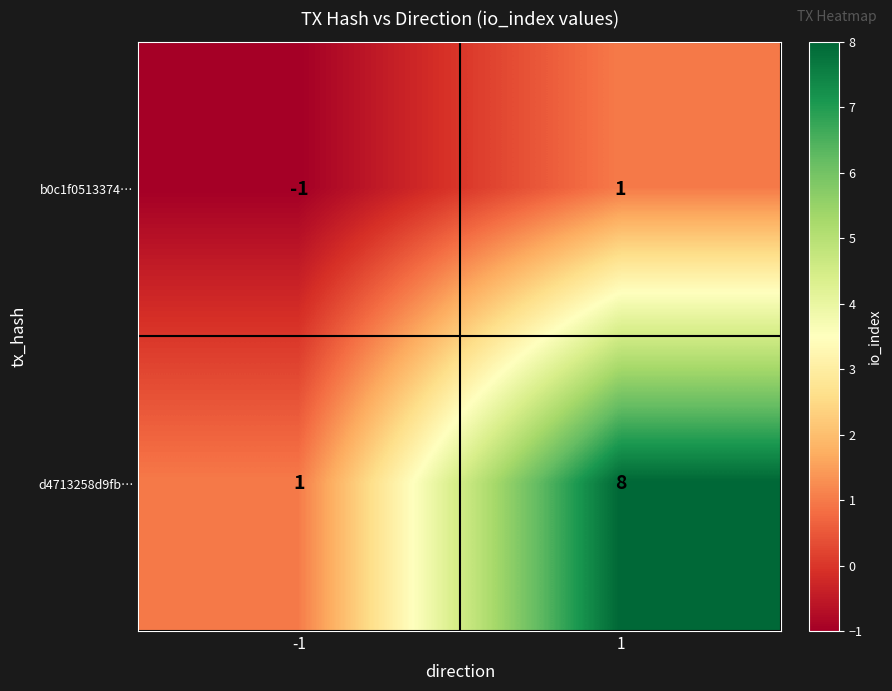

What is the spread (max minus min) of values at 1?

7